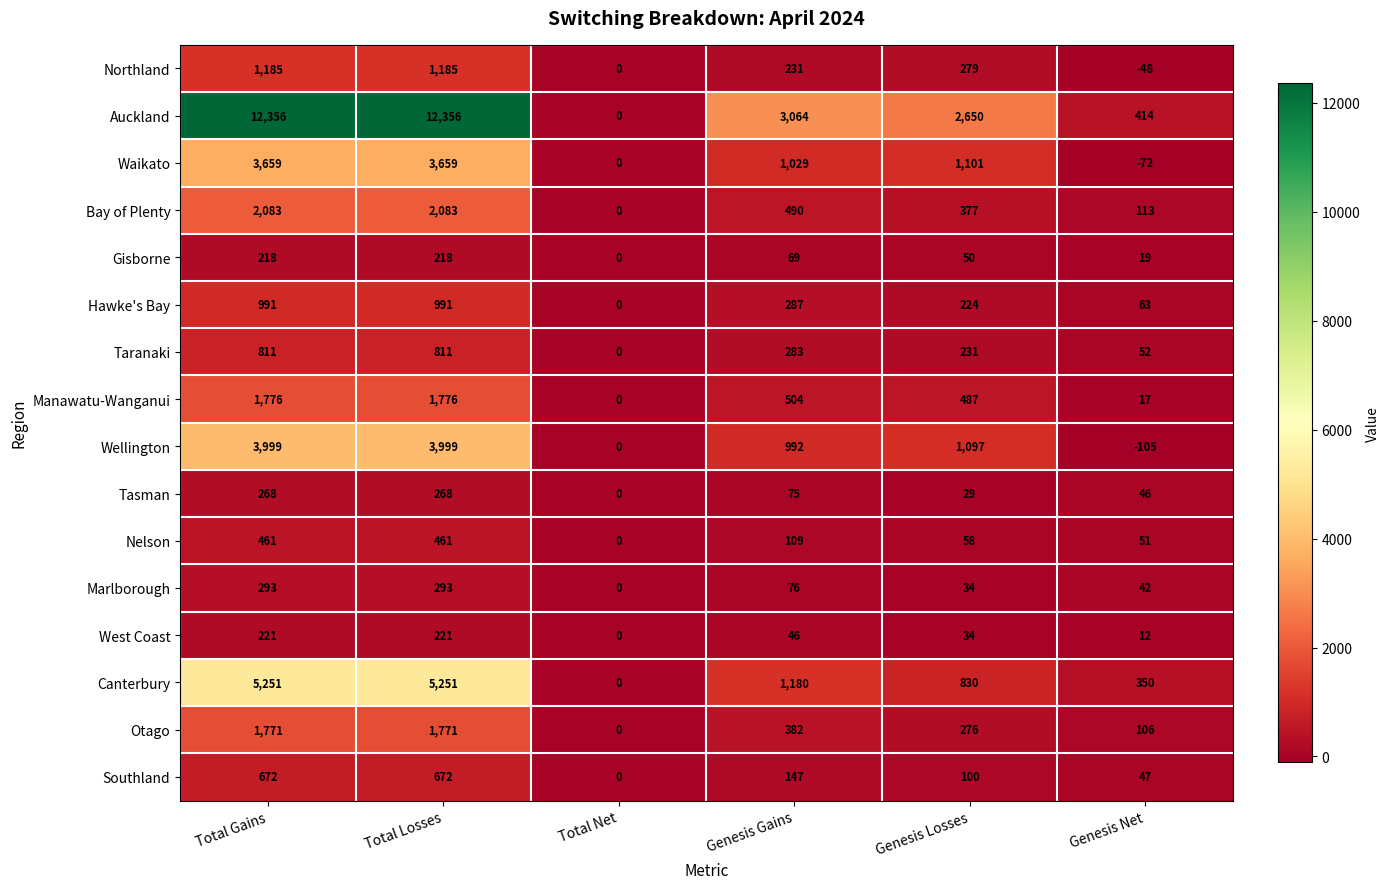

List the series in order of their peak value, lowest first.

Gisborne, West Coast, Tasman, Marlborough, Nelson, Southland, Taranaki, Hawke's Bay, Northland, Otago, Manawatu-Wanganui, Bay of Plenty, Waikato, Wellington, Canterbury, Auckland